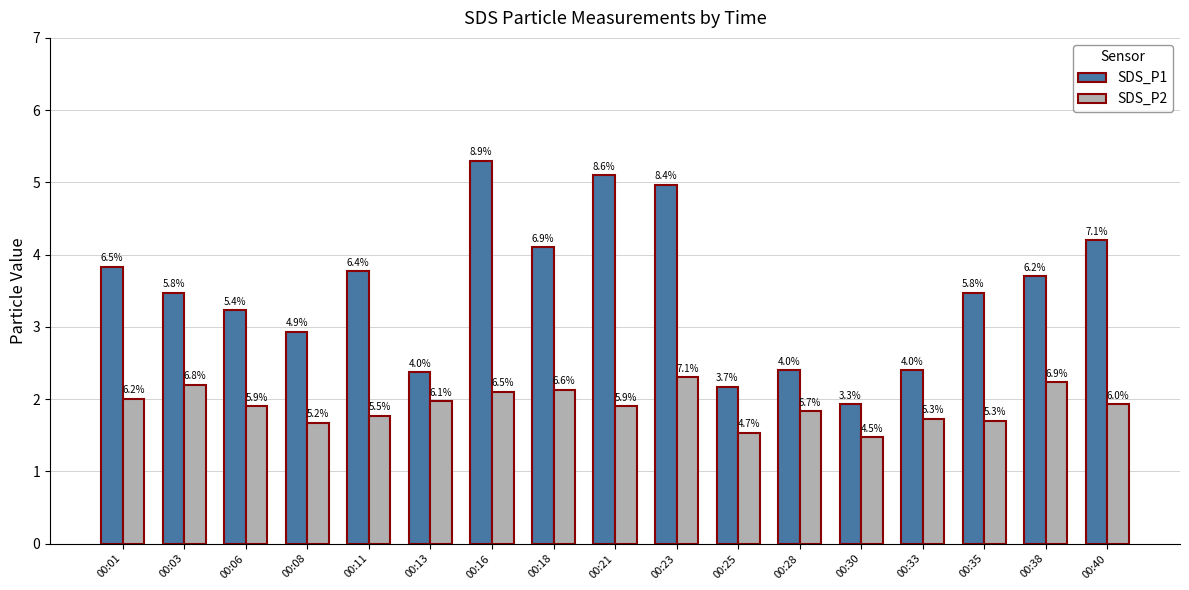

What is the maximum value shown in the chart?

5.3